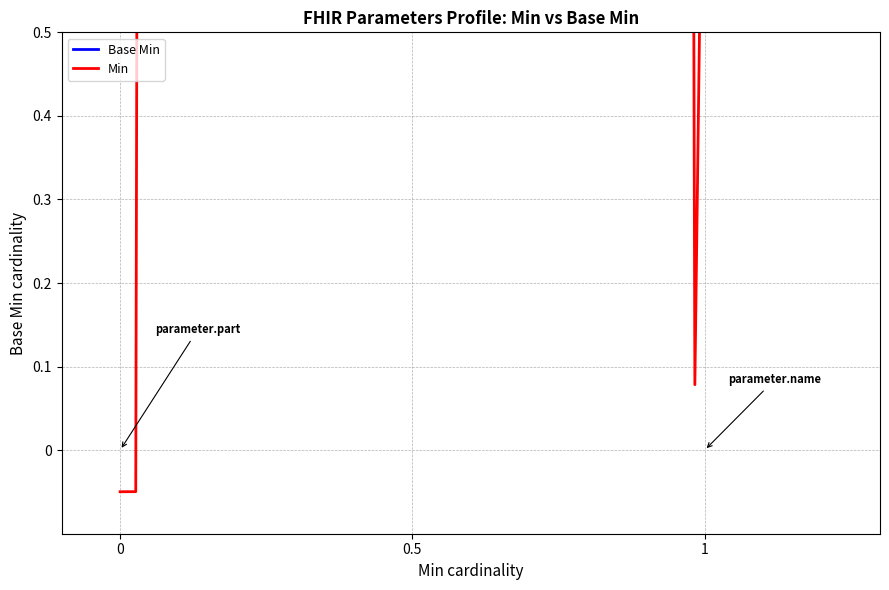

The value of Base Min at Parameters.parameter:rxPrescription.id is 1. True or false?

False